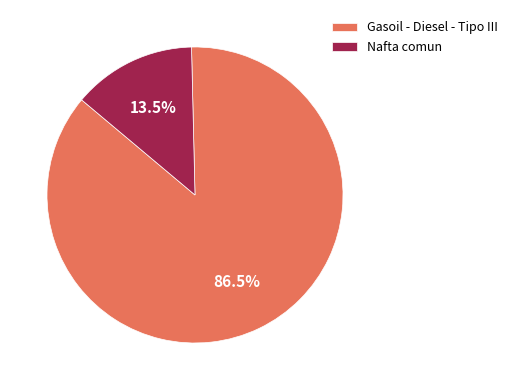

Which category has the smallest portion of the pie?

Nafta comun